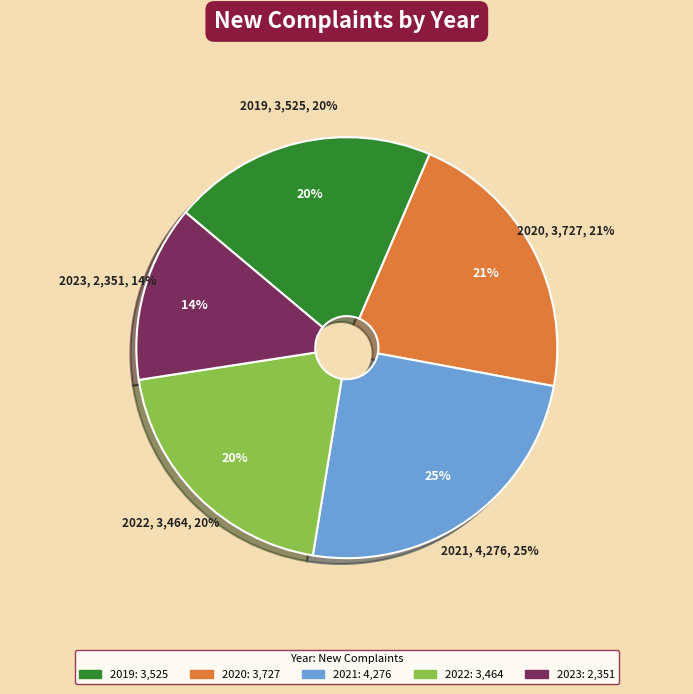

Does 2021 represent more than half of the total?

No